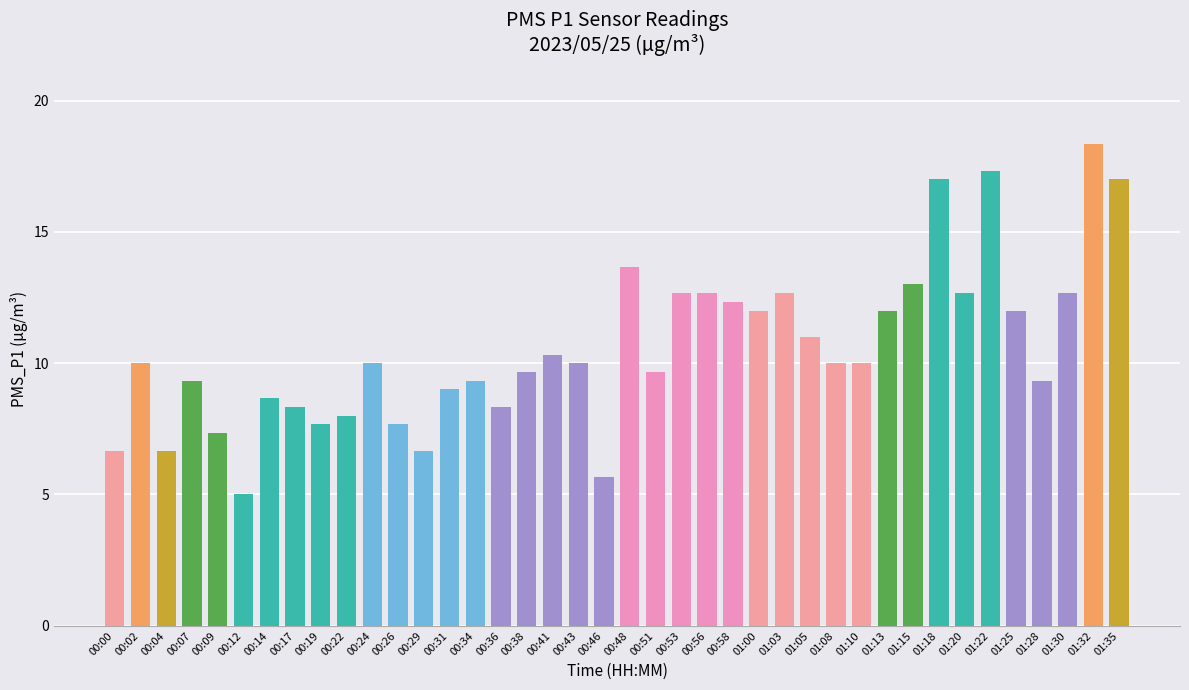

Reading right to left, what are all the values shown in this chart?

01:35=17.0	01:32=18.3	01:30=12.7	01:28=9.3	01:25=12.0	01:22=17.3	01:20=12.7	01:18=17.0	01:15=13.0	01:13=12.0	01:10=10.0	01:08=10.0	01:05=11.0	01:03=12.7	01:00=12.0	00:58=12.3	00:56=12.7	00:53=12.7	00:51=9.7	00:48=13.7	00:46=5.7	00:43=10.0	00:41=10.3	00:38=9.7	00:36=8.3	00:34=9.3	00:31=9.0	00:29=6.7	00:26=7.7	00:24=10.0	00:22=8.0	00:19=7.7	00:17=8.3	00:14=8.7	00:12=5.0	00:09=7.3	00:07=9.3	00:04=6.7	00:02=10.0	00:00=6.7